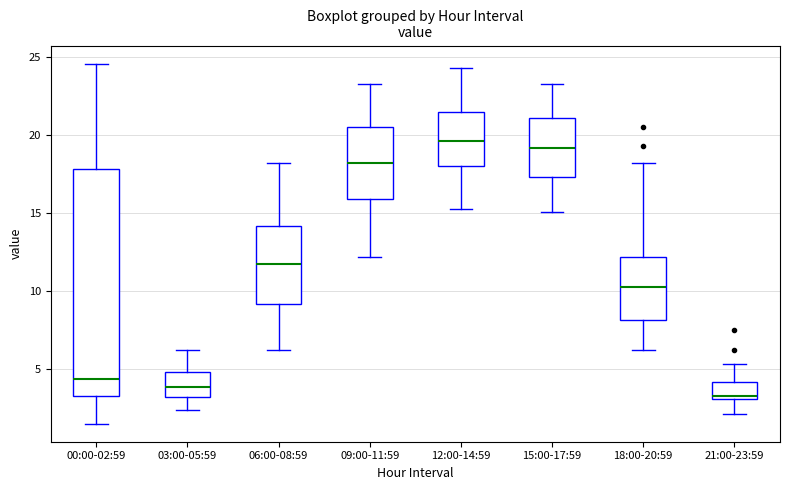

Which box's median line is the lowest?

21:00-23:59